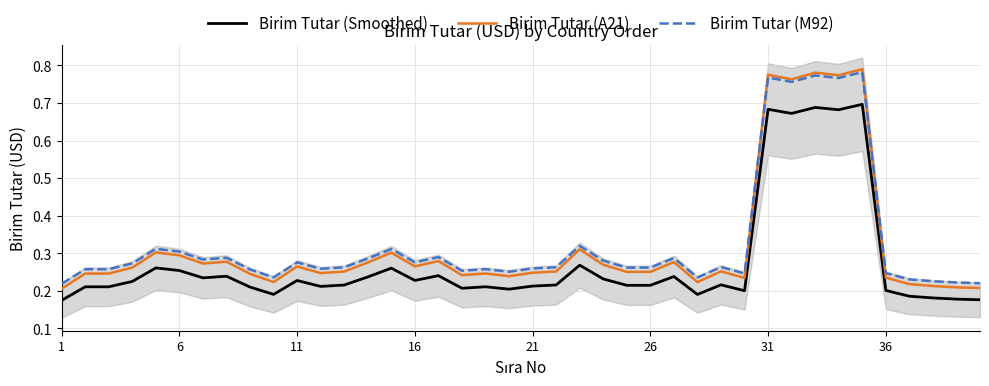

What are all the series names shown in the legend?

Birim Tutar (Smoothed), Birim Tutar (A21), Birim Tutar (M92)